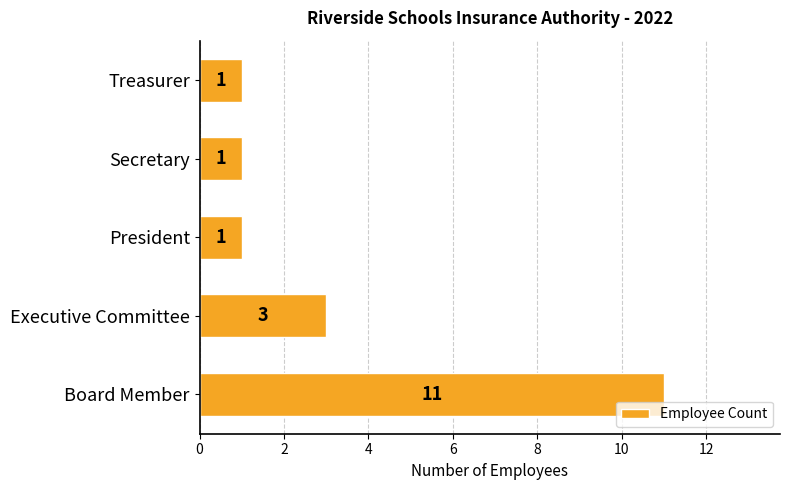

What is the maximum value shown in the chart?

11